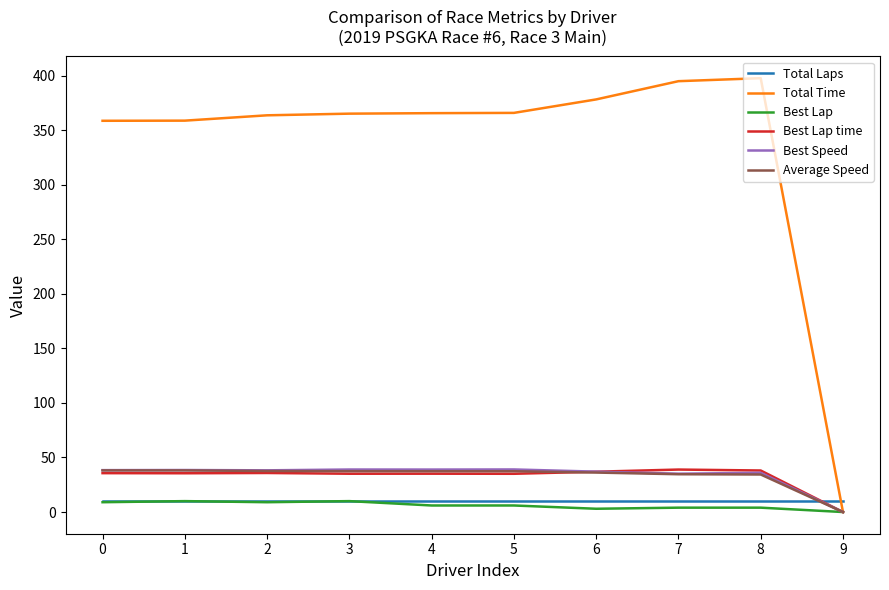

Which series has the largest total across all categories?

Total Time